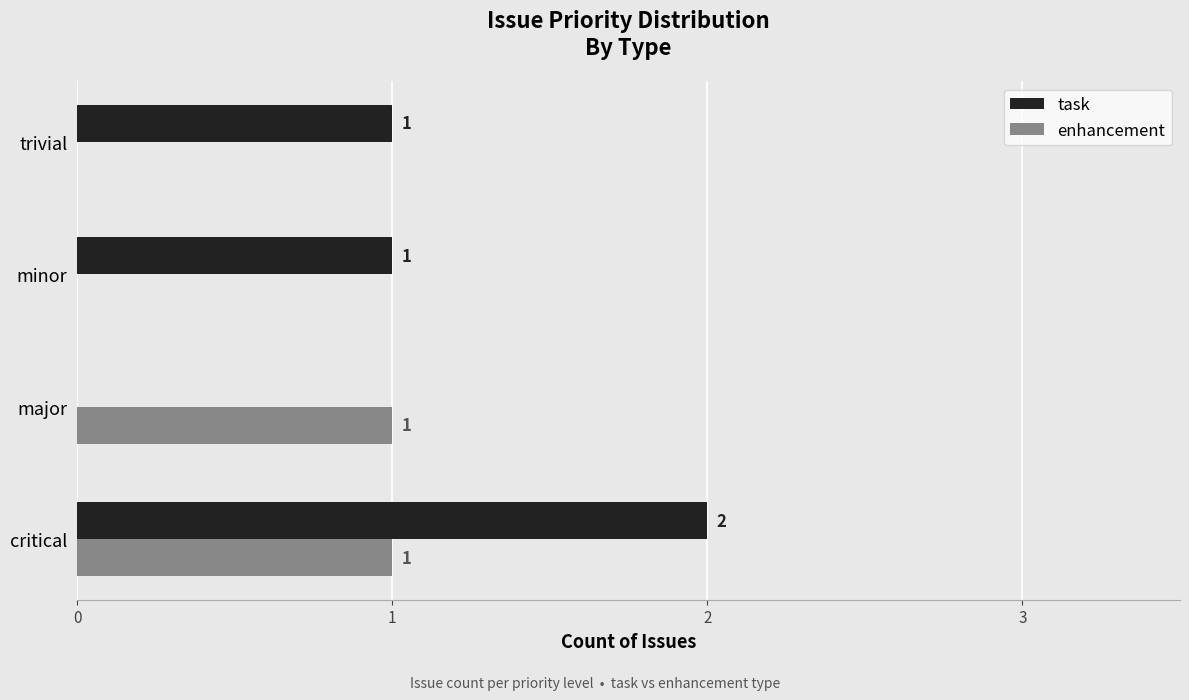

How many enhancement values are between 0 and 1?

4